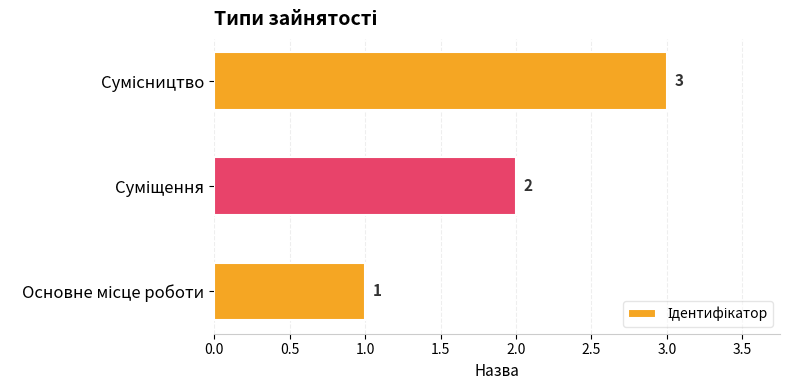

How many values are between 1 and 3?

3